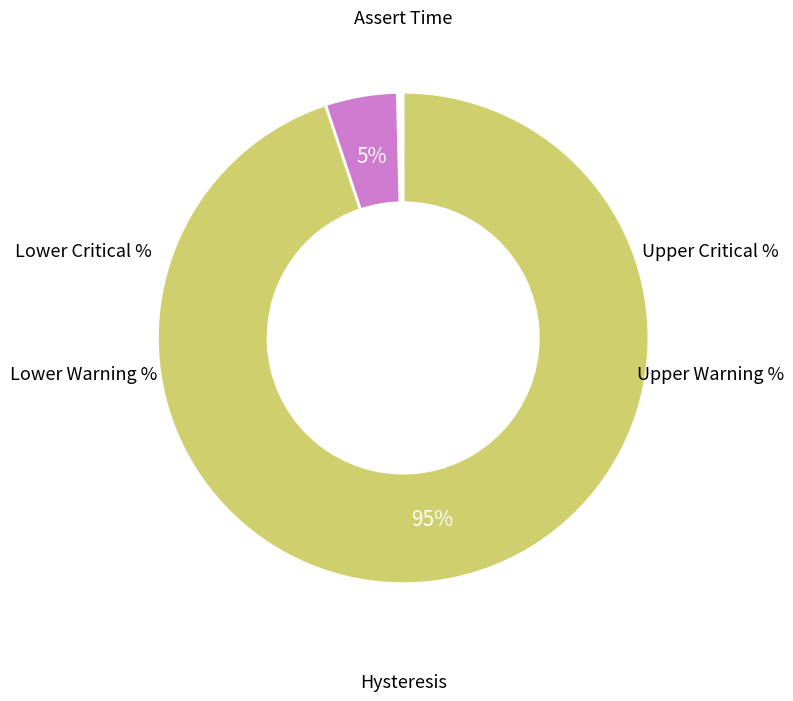

Does any single category account for the majority?

Yes